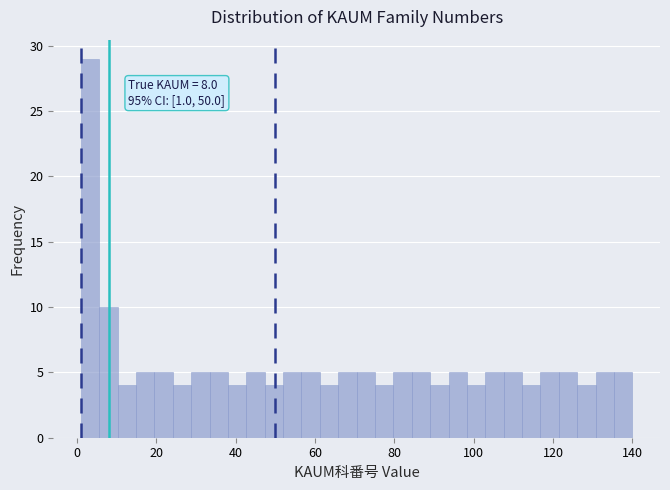

Around what value on the x-axis is the tallest bar? Give the approximate position of its centre, as read against the axis.

4